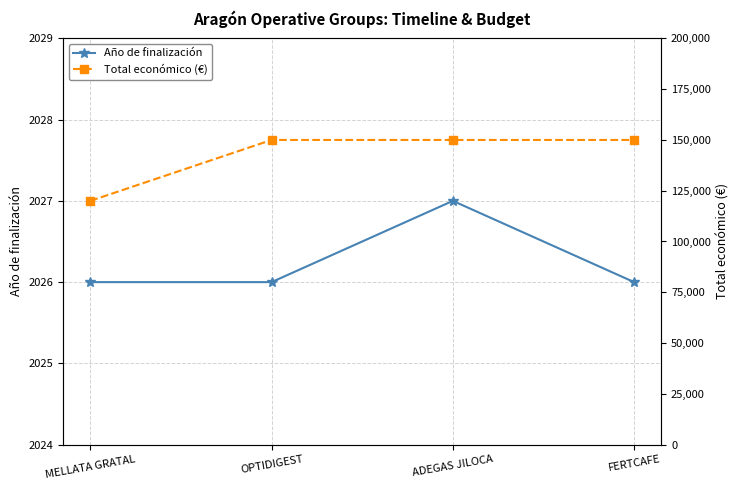

In Año de finalización, how many points are higher than both neighbors (excluding endpoints)?

1